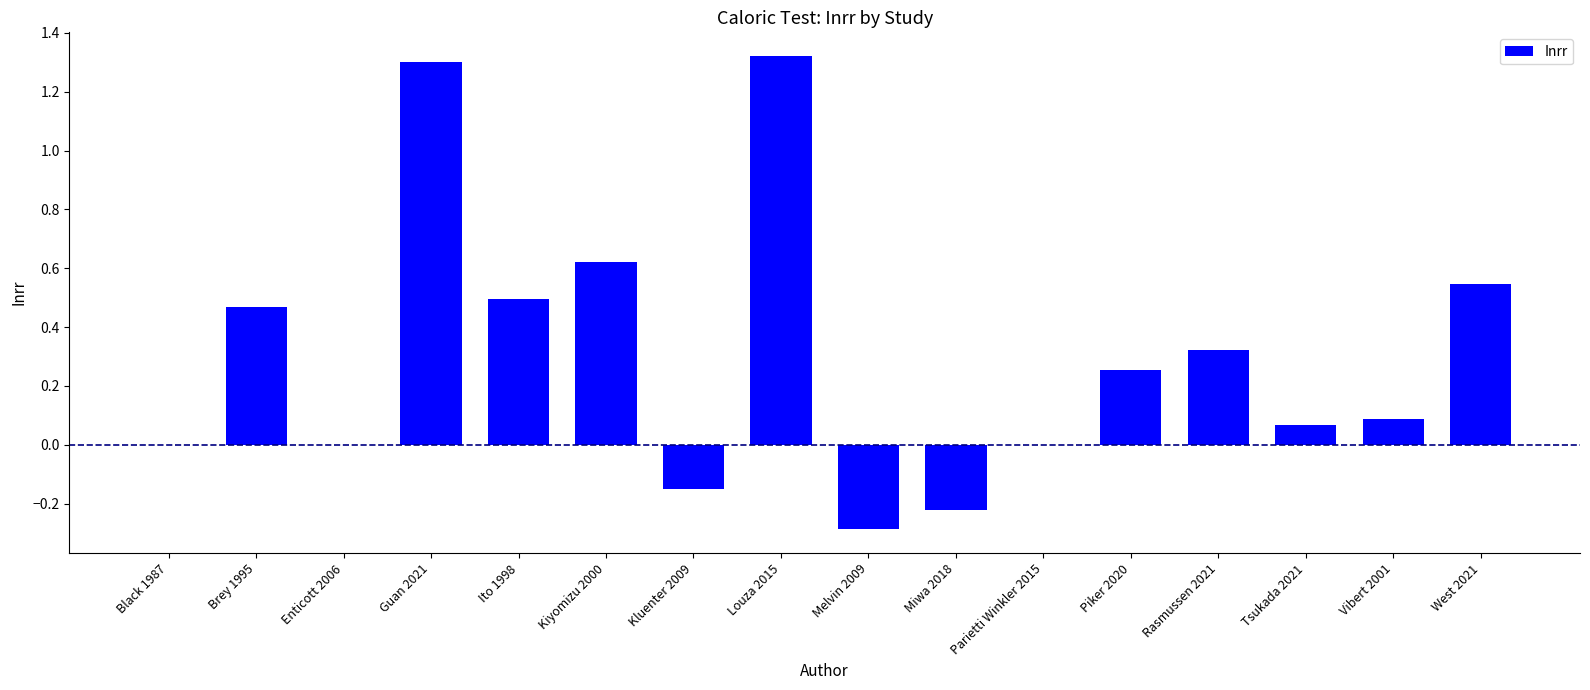

The value at Melvin 2009 is -0.1. True or false?

False